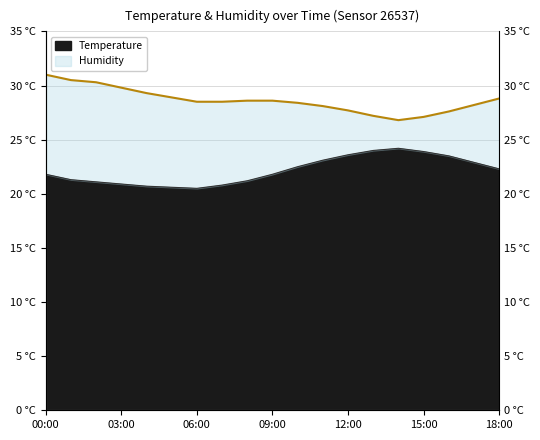

What position from the right is 07:00?

12